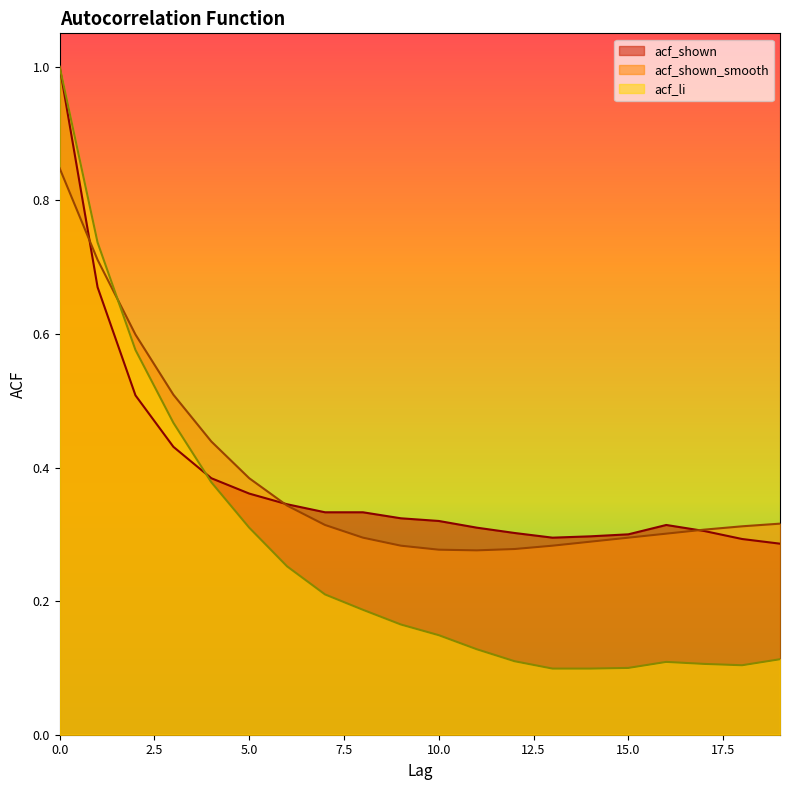

What is the difference between the second highest and second lowest values in the acf_li series?

0.6